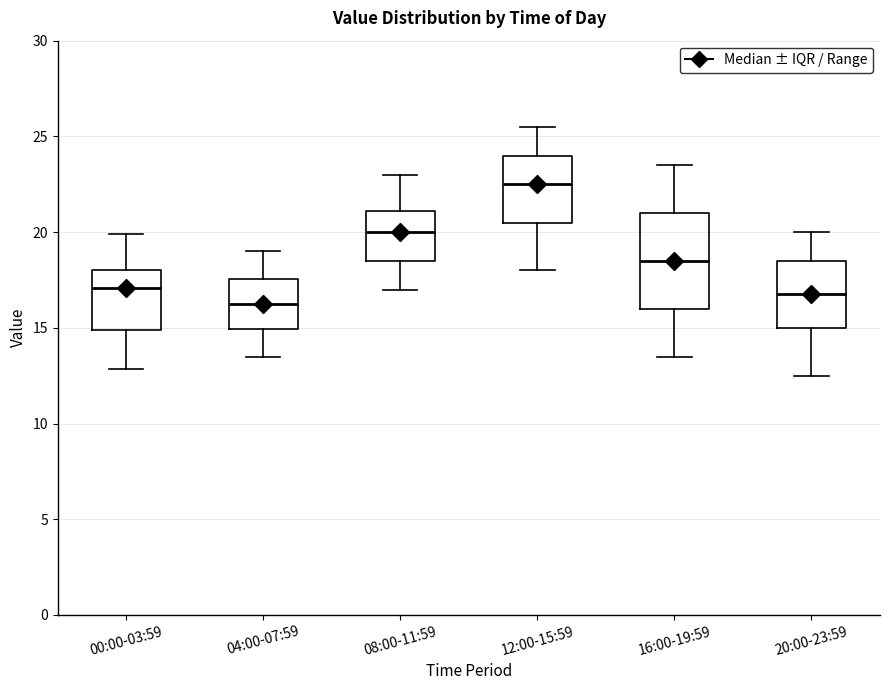

Where does the median line of the box for 16:00-19:59 sit on the y-axis? The values are not printed on the chart, so give them approximately, as read against the axis.

18.5